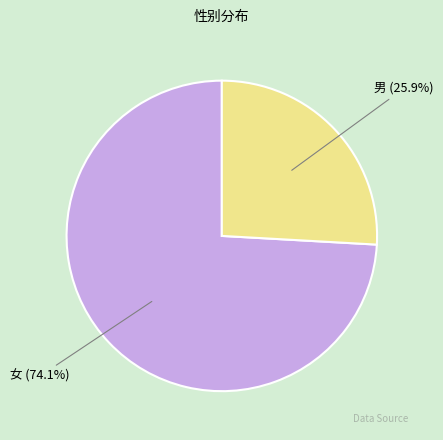

Is there a majority slice in this chart?

Yes